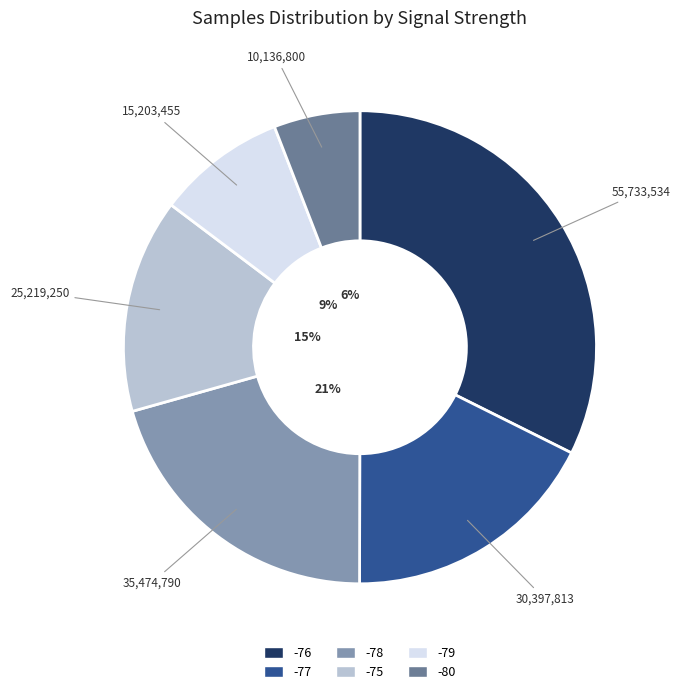

Does any single category account for the majority?

No